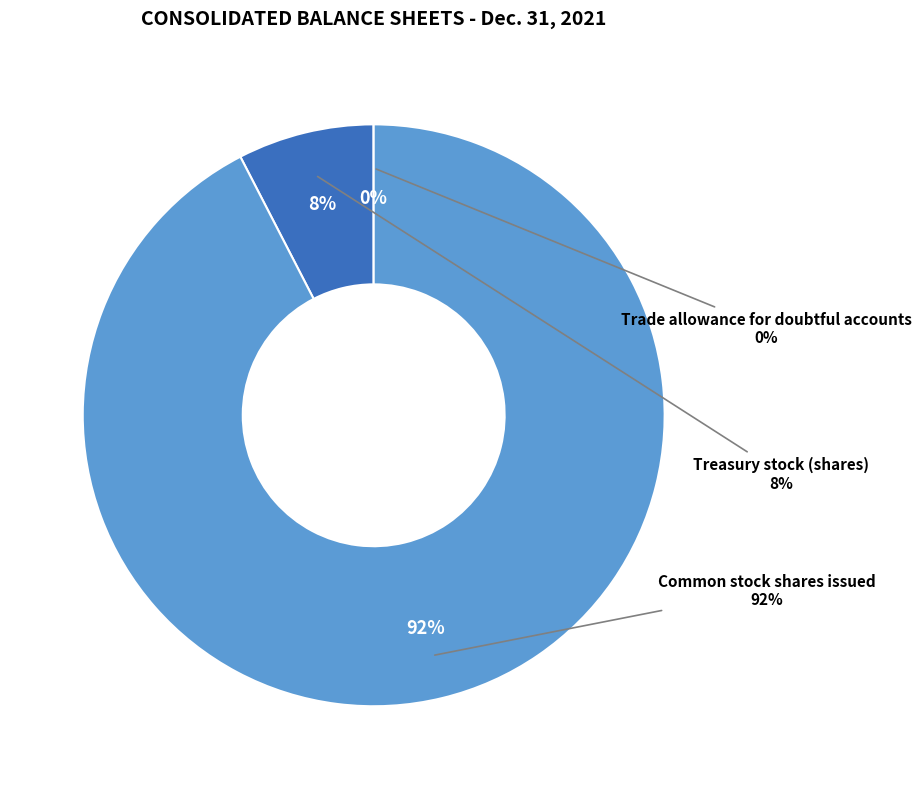

How much of the chart is everything except Common stock shares issued?

7.6%